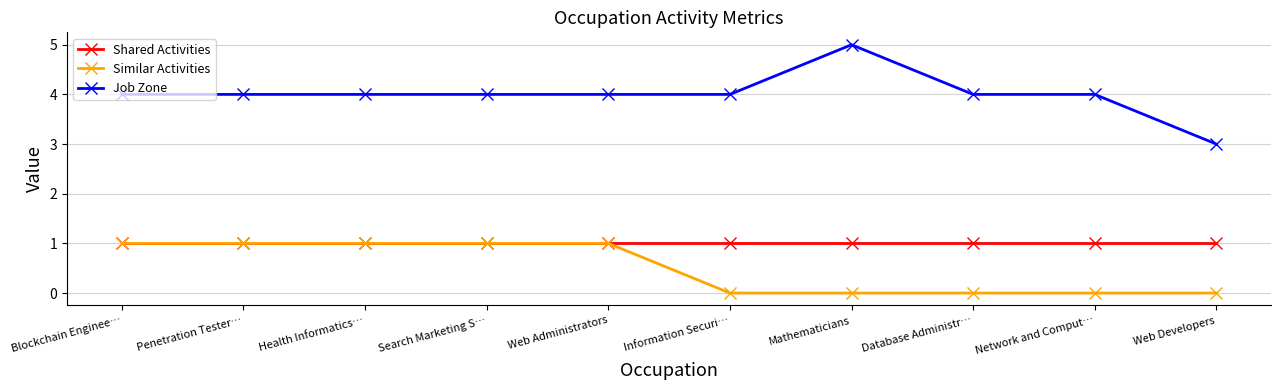

What value does the Job Zone series have at Information Securi…?

4